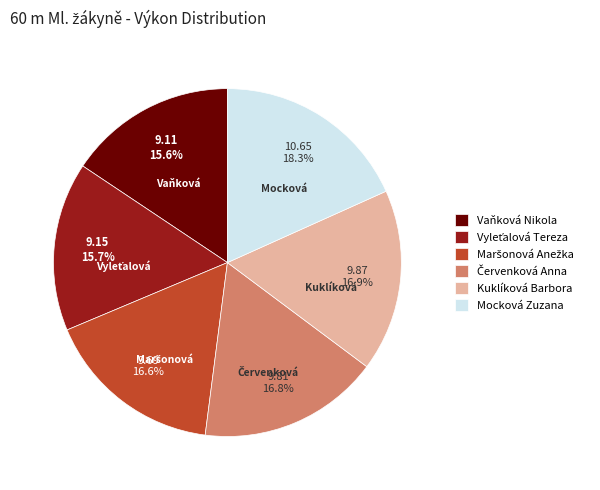

What percentage is the Vaňková Nikola slice, to the nearest percent?

16%